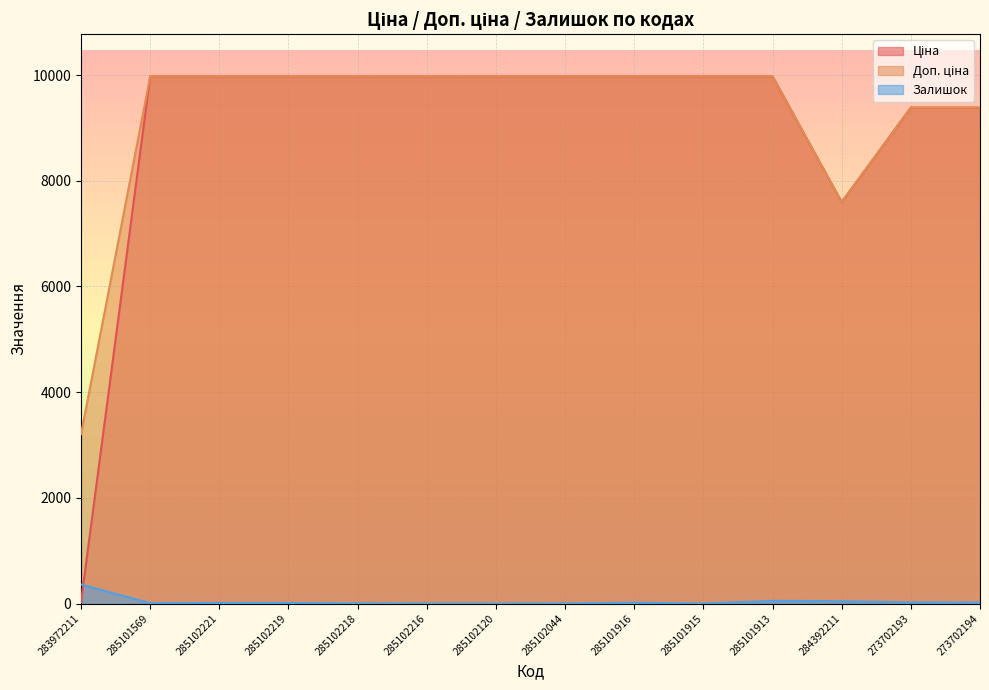

Between 285102120 and 285101915, which series saw the biggest shift?

Ціна